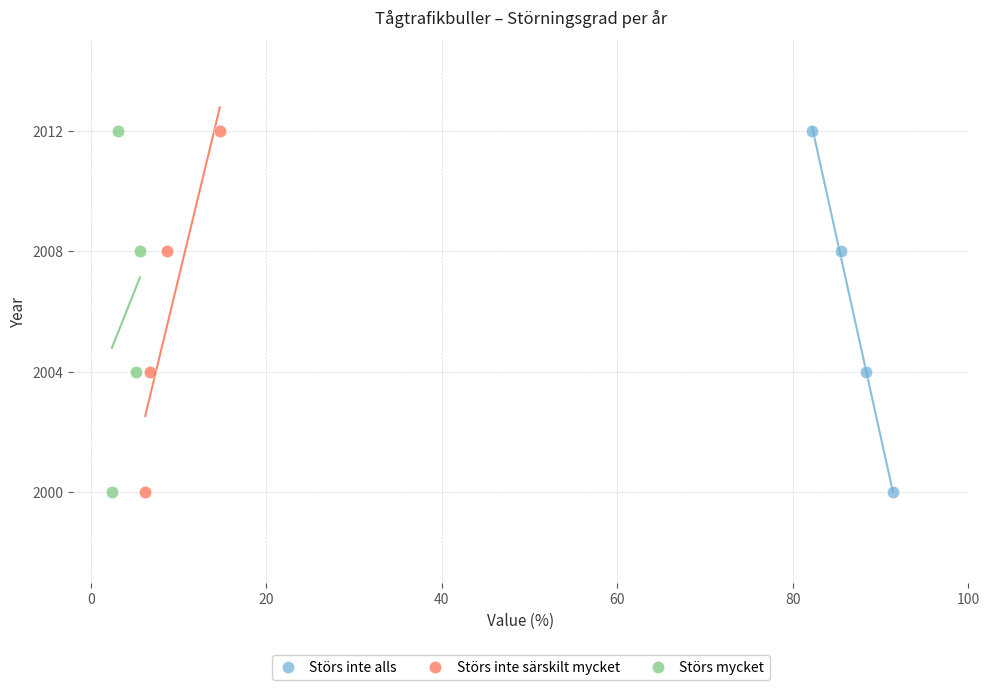

What are all the series names shown in the legend?

Störs inte alls, Störs inte särskilt mycket, Störs mycket